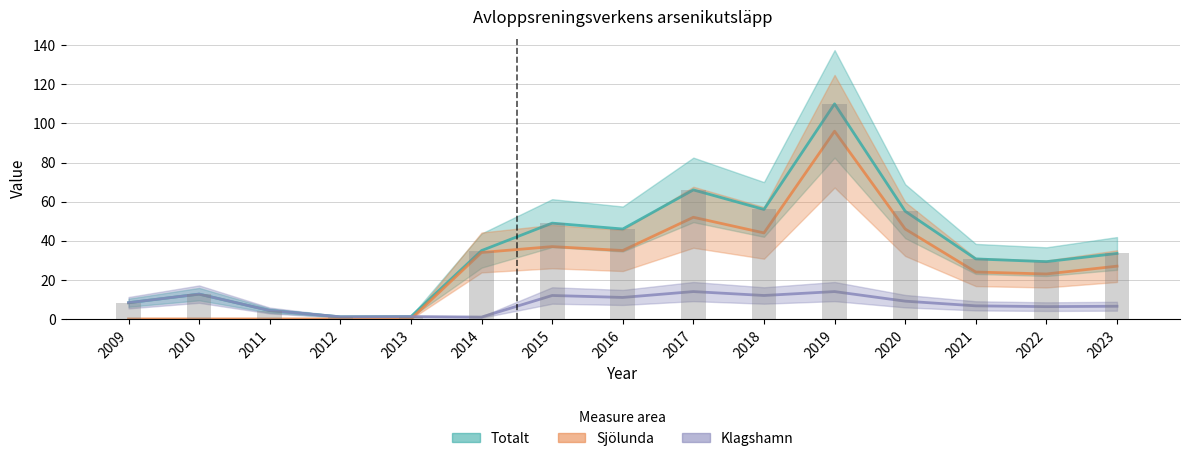

Does the chart contain stacked bars?

No